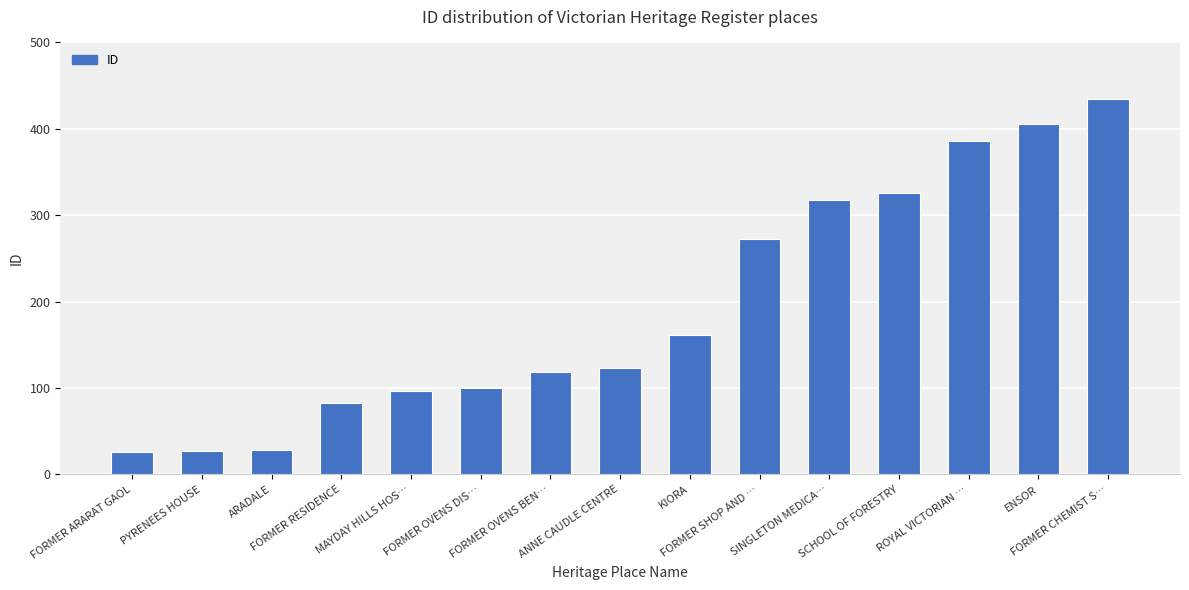

What is the average value?

194